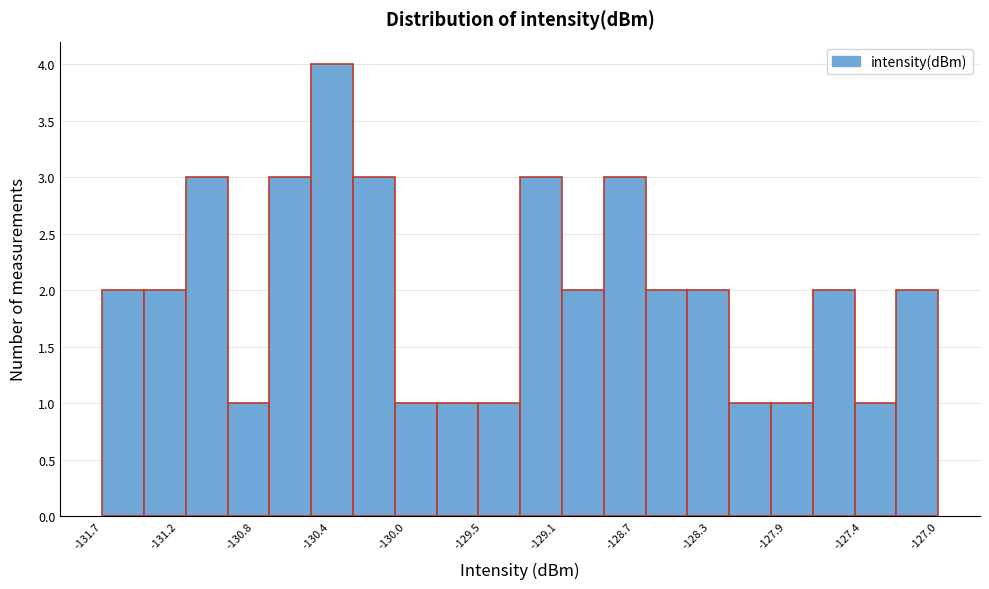

What is the height of the bar covering -128.85 to -128.65 on the x-axis? Neither the bar edges nor the heights are printed on the chart, so give them approximately, as read against the axes.

3